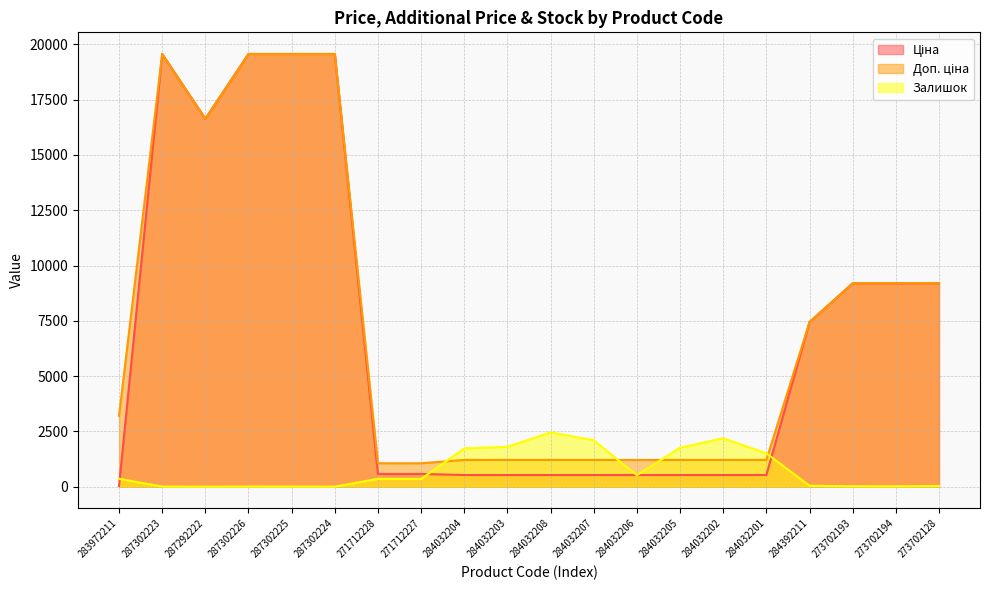

What are all the series names shown in the legend?

Ціна, Доп. ціна, Залишок